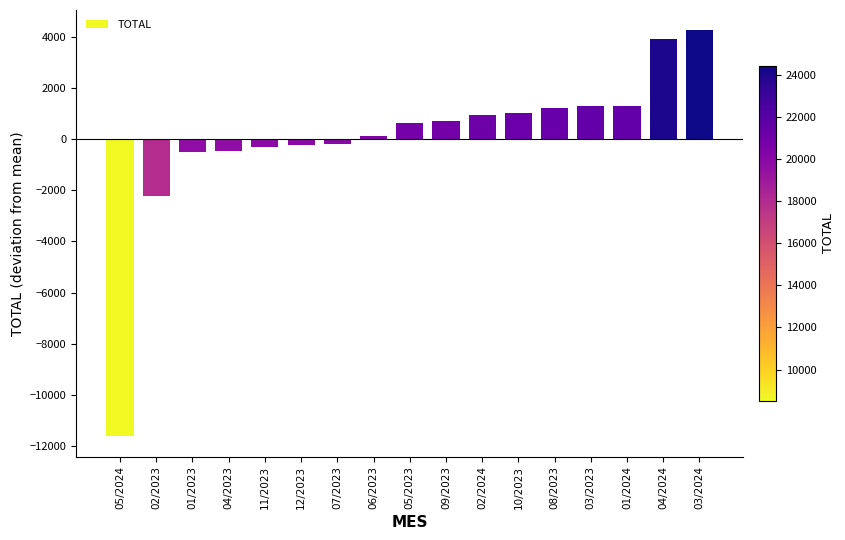

How many values are above zero?

10